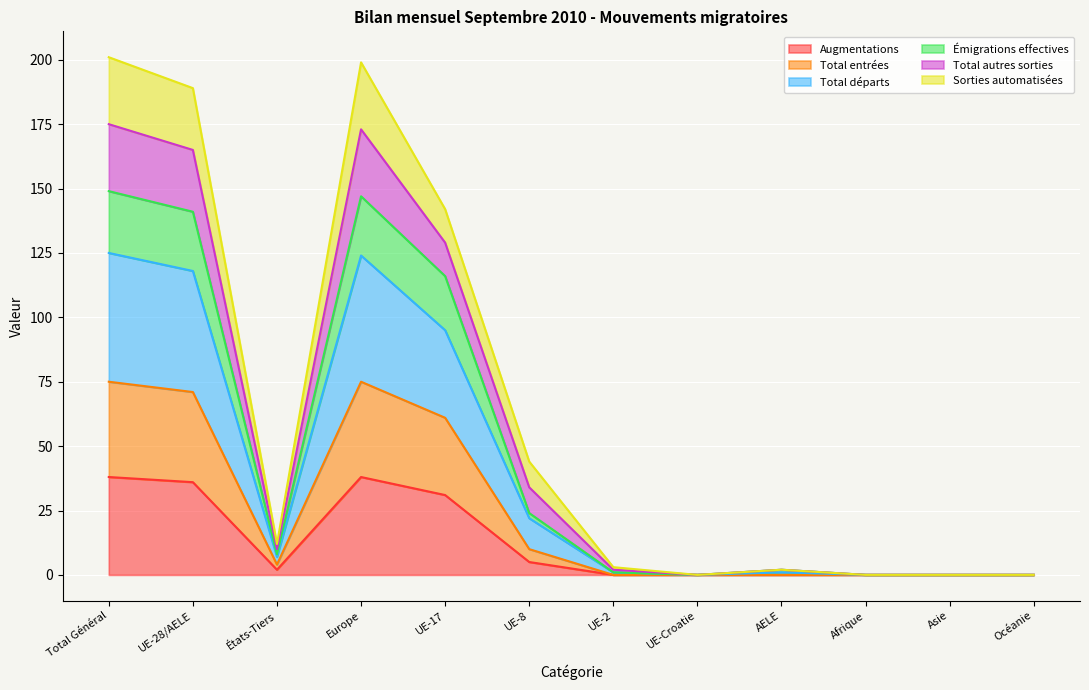

Is the value of Total entrées at Total Général greater than the value of Émigrations effectives at États-Tiers?

Yes